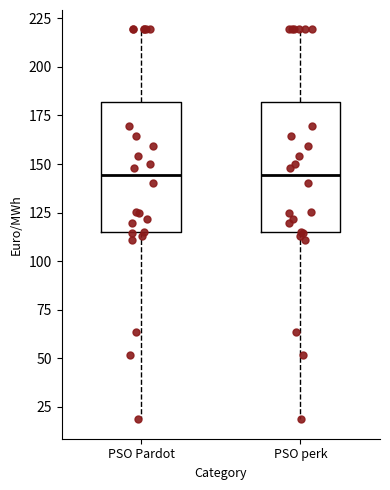

Reading left to right, read every box against the y-axis: the position of its median line, the range the box covers, and the ends of its whiskers. The values are not printed on the chart, so give them approximately, as read against the axis.

PSO Pardot: median 145, box 115 to 180, whiskers 20 to 220
PSO perk: median 145, box 115 to 180, whiskers 20 to 220